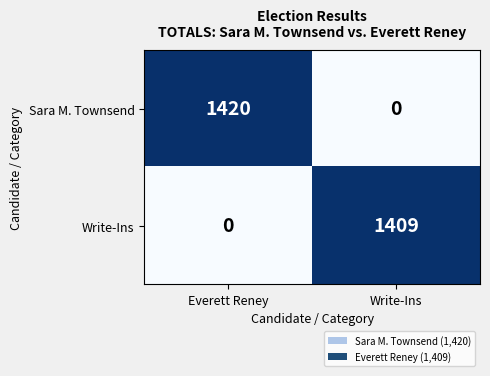

What is the difference between the Sara M. Townsend values at Everett Reney and Write-Ins?

1420